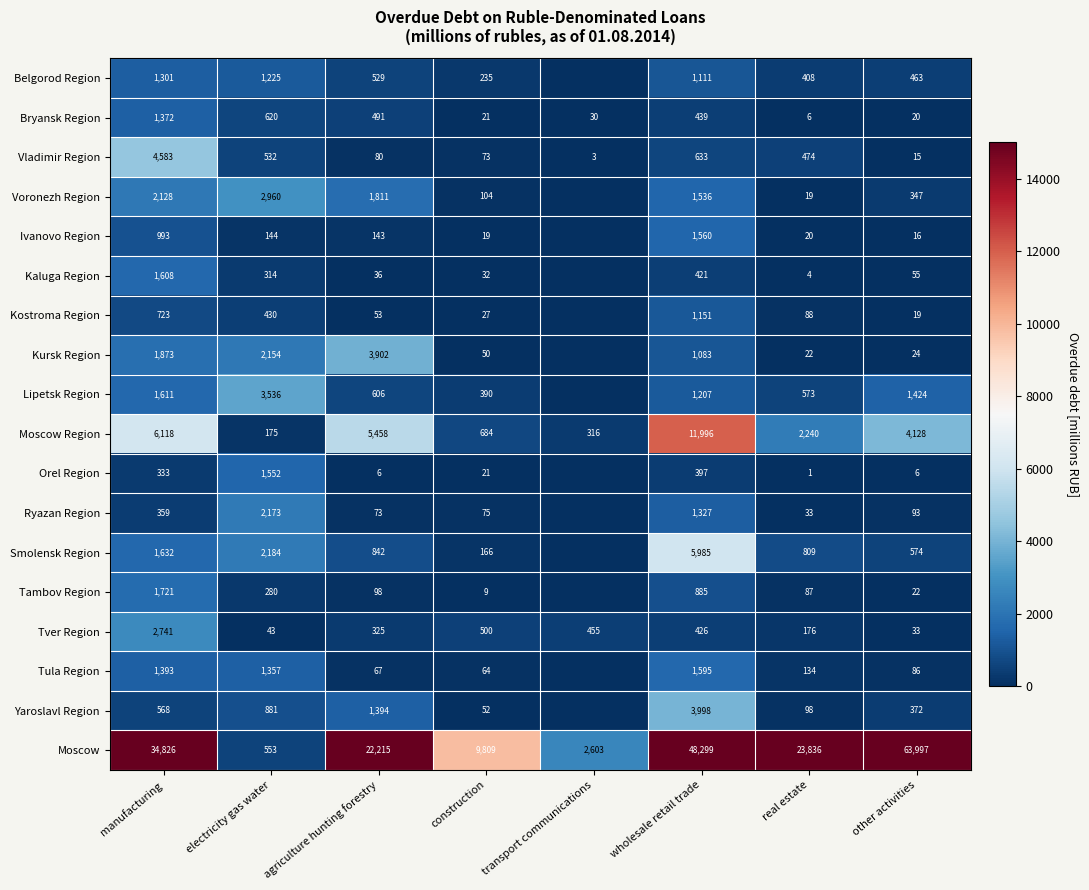

Which category has the highest value in the Moscow Region series?

wholesale retail trade